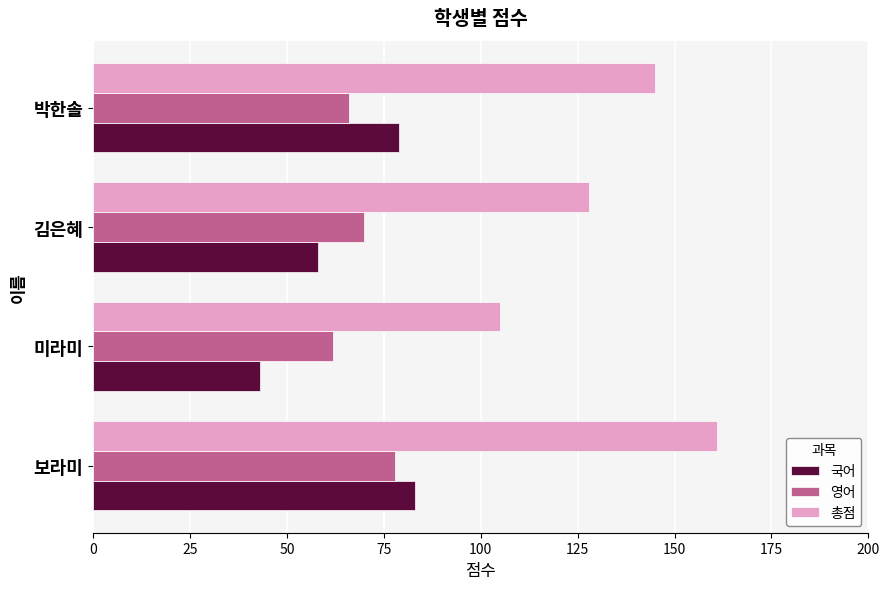

Between 미라미 and 박한솔, which series saw the biggest shift?

총점